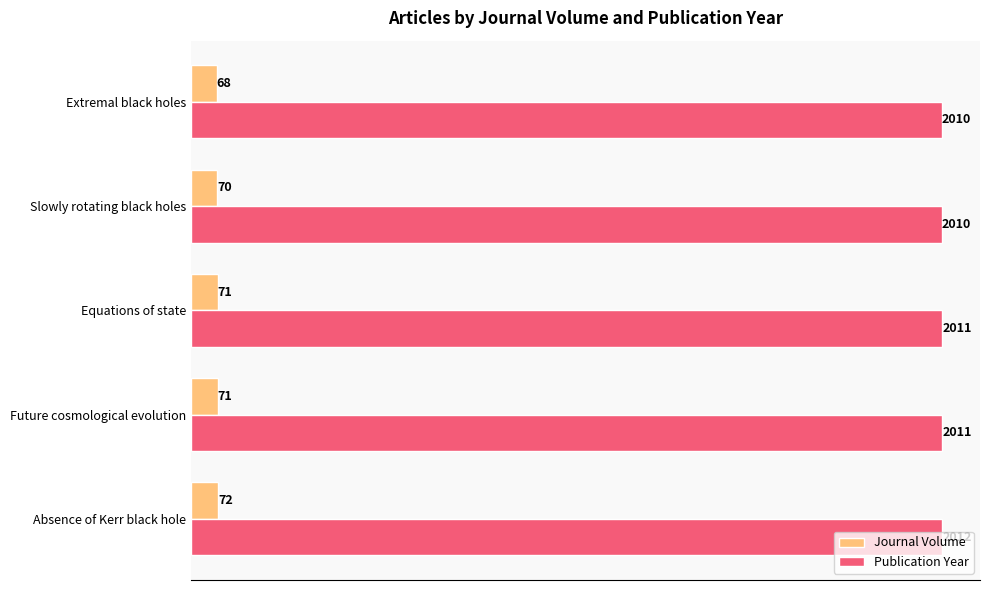

Which category has the highest value across all series?

Absence of Kerr black hole